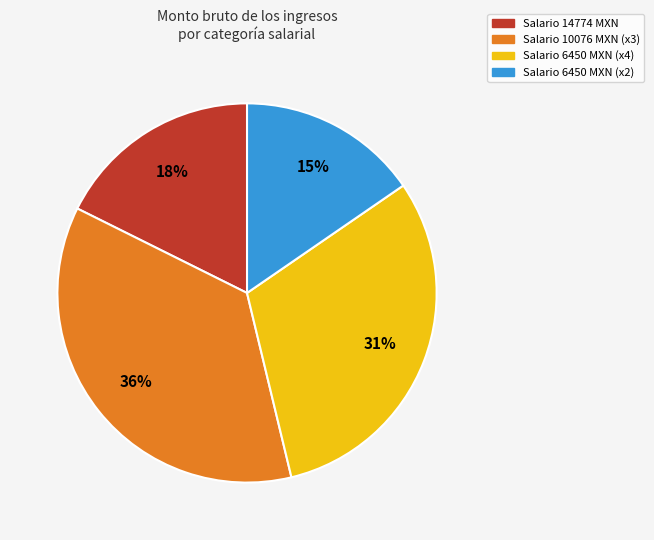

To the nearest percent, what is the difference between the largest and smallest slice percentages?

21%